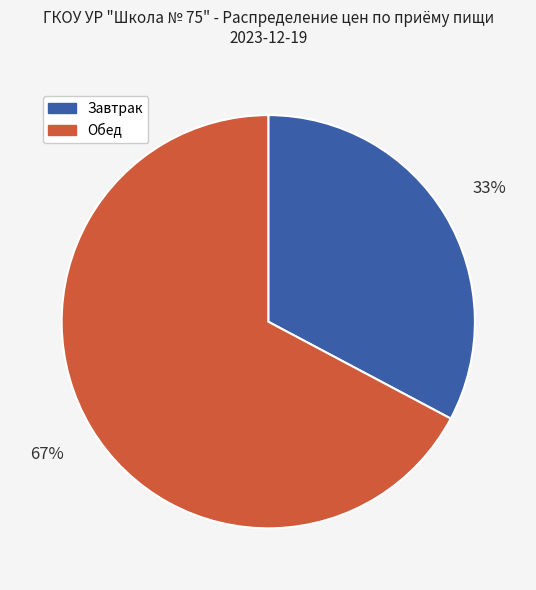

True or false: Завтрак accounts for 28% of the total.

False